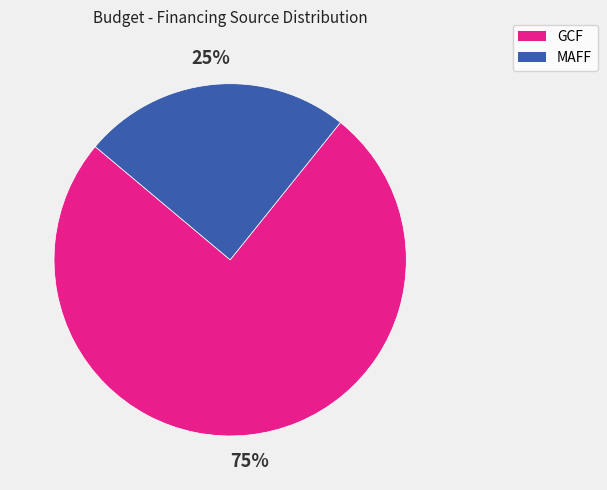

Is it true that MAFF is 38% of the pie?

False